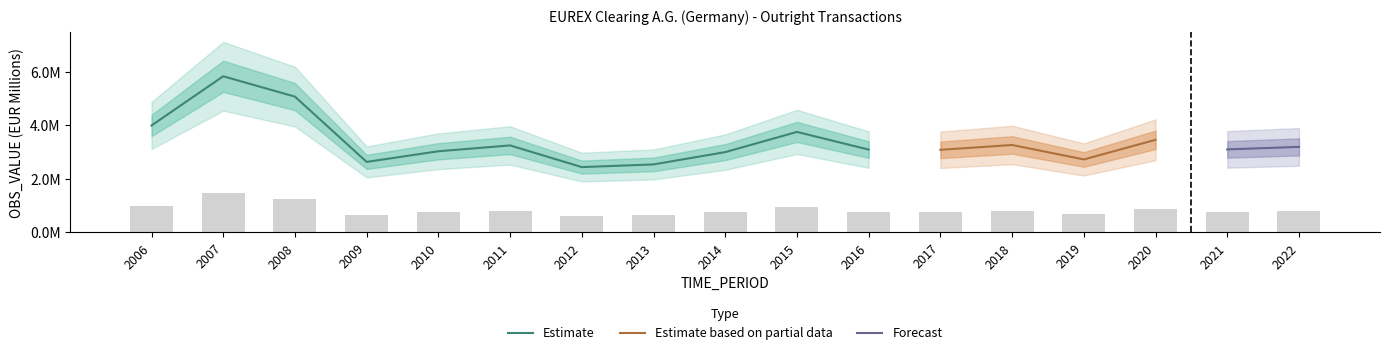

Reading left to right, list all the values displayed in this chart.

2006=999618.8	2007=1459160.0	2008=1269169.2	2009=659132.2	2010=758686.2	2011=813275.2	2012=610792.8	2013=635813.8	2014=750790.0	2015=939361.2	2016=774337.2	2017=772122.5	2018=817379.2	2019=682182.8	2020=865601.5	2021=776101.2	2022=799538.8